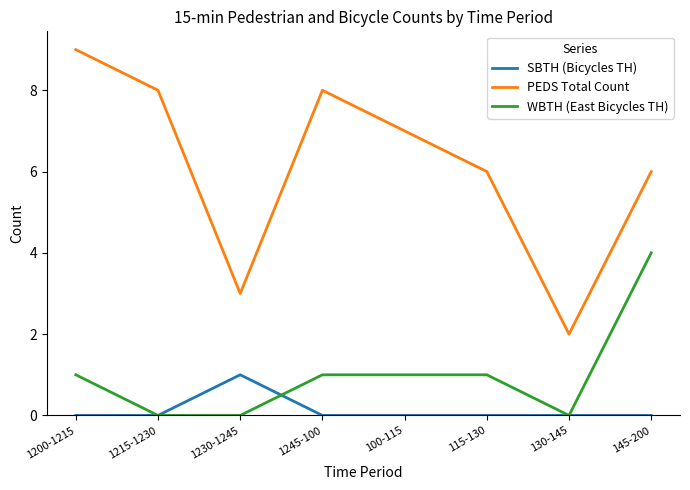

Does the chart have visible grid lines?

No